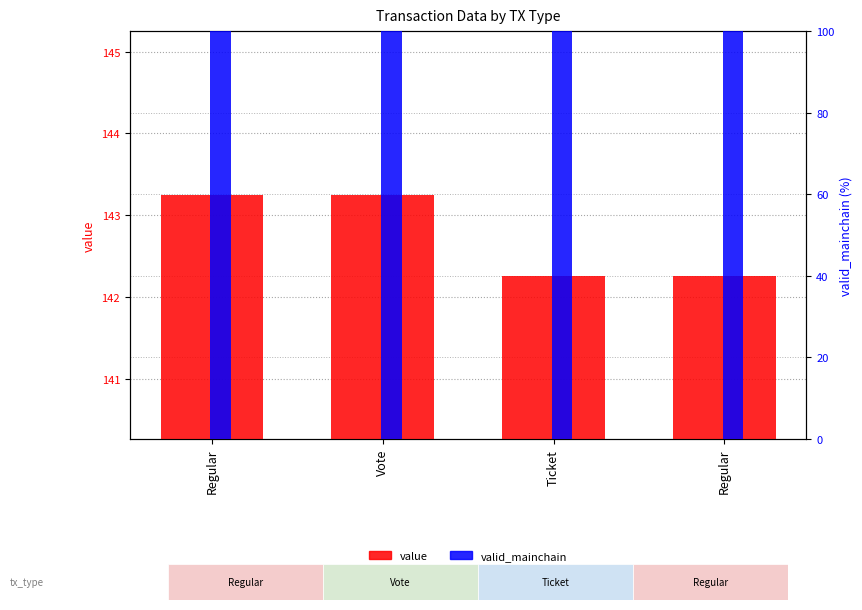

Which series has the largest total across all categories?

value